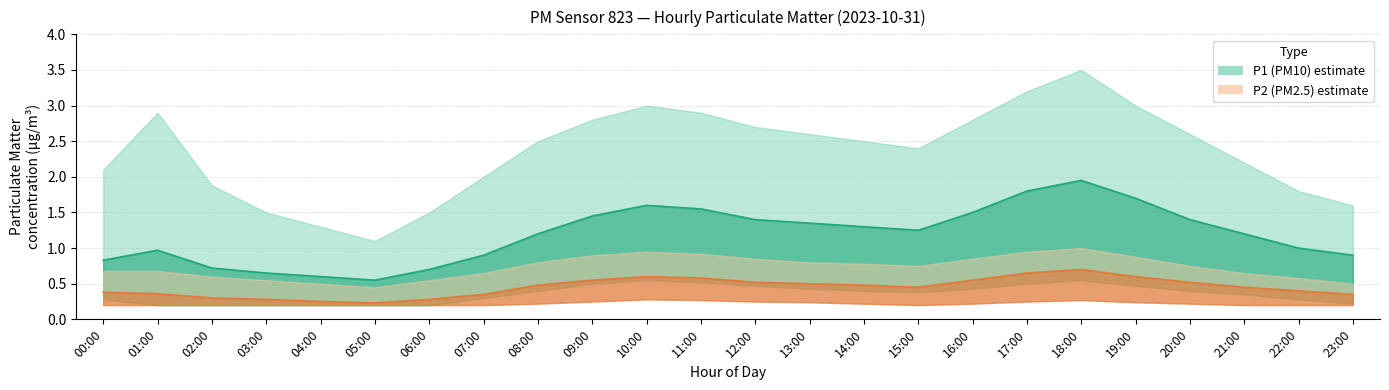

What is the label of the 10th point from the left?

09:00